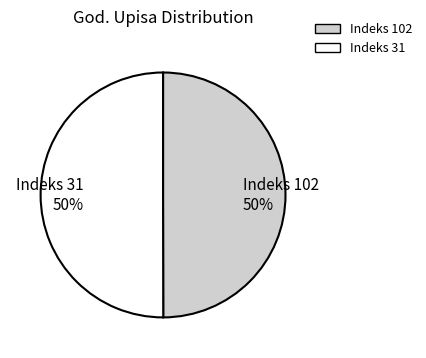

To the nearest percent, what is the average slice percentage?

50%